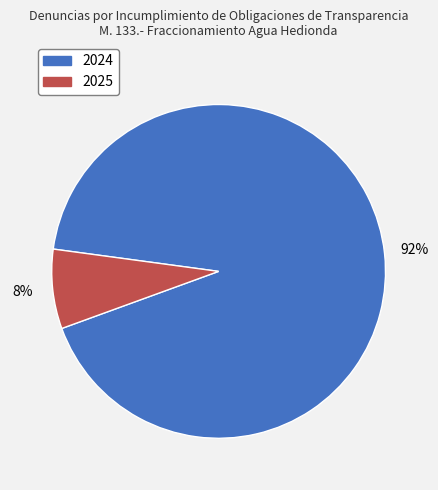

The 2024 slice represents 92% of the pie. True or false?

True